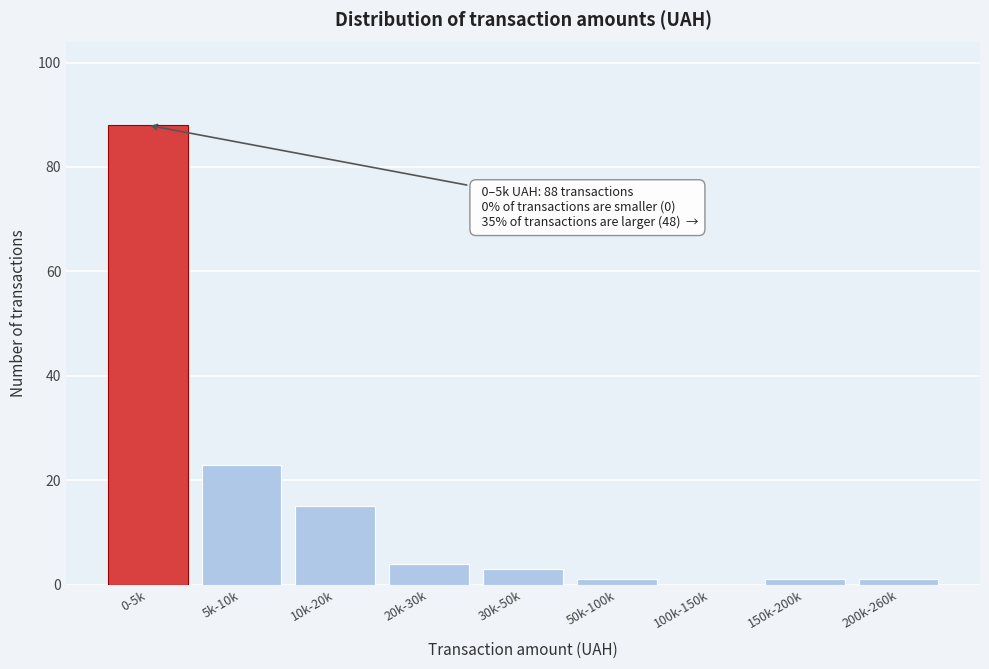

Reading left to right, extract all data points from this chart.

0-5k=88	5k-10k=23	10k-20k=15	20k-30k=4	30k-50k=3	50k-100k=1	100k-150k=0	150k-200k=1	200k-260k=1